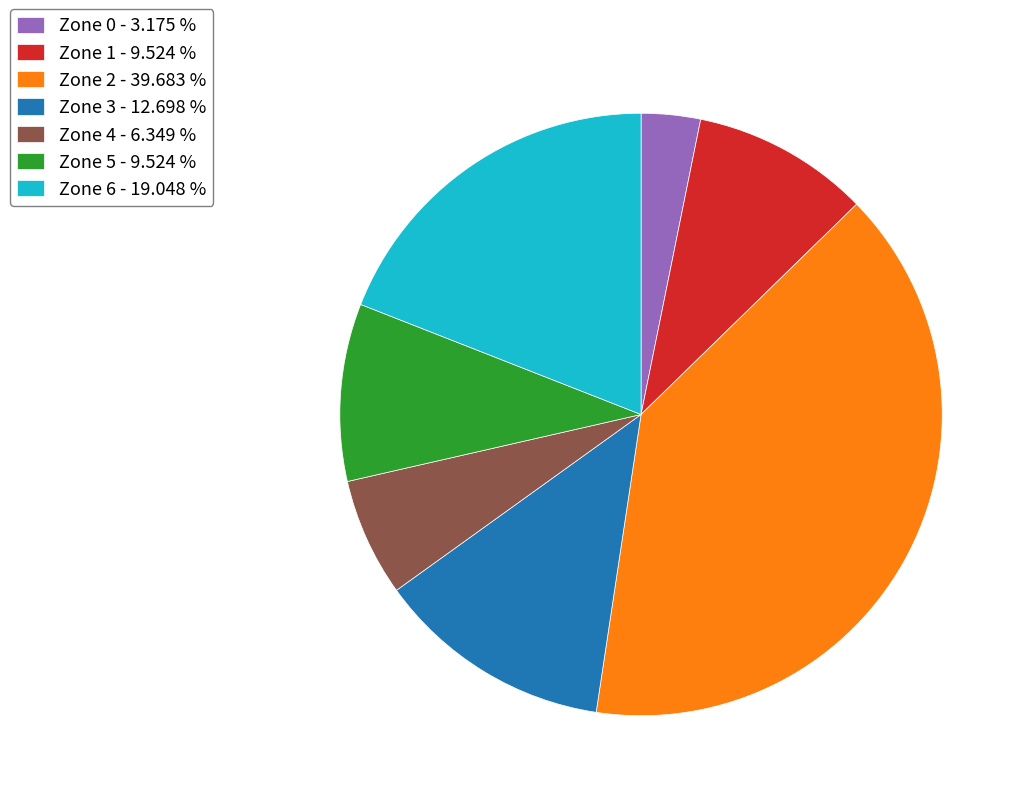

What is the largest slice in the pie chart?

Zone 2